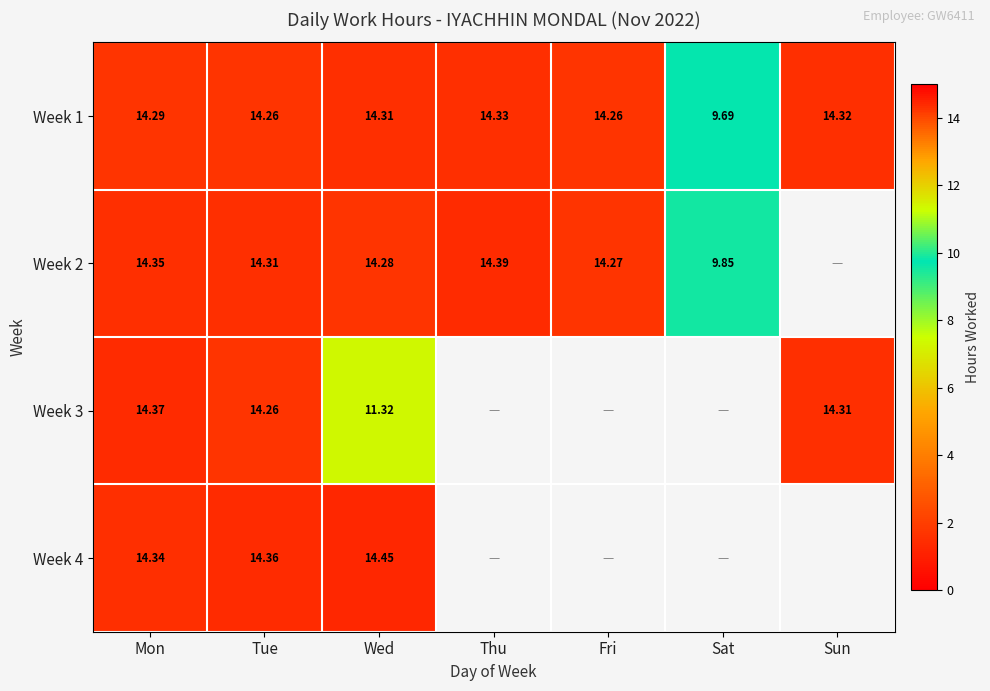

True or false: Week 3 has a value of 14.3 at Sun.

True